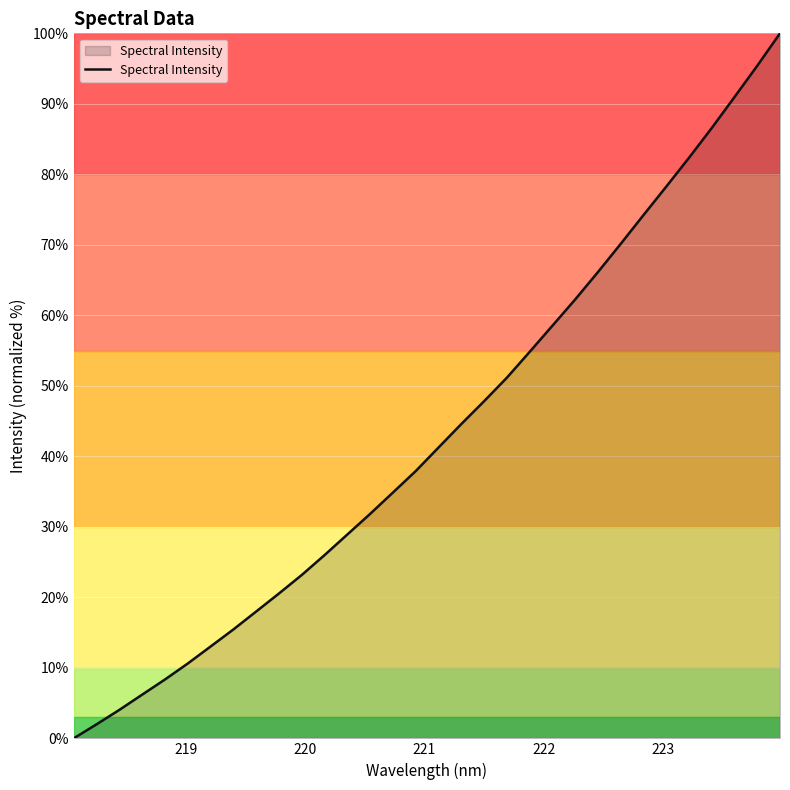

What is the value of the 32nd point from the left?

100.0